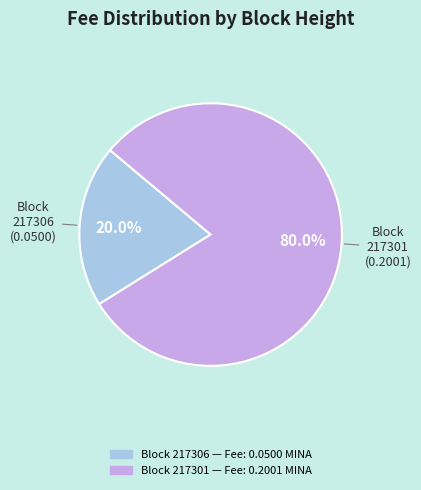

Is there a majority slice in this chart?

Yes